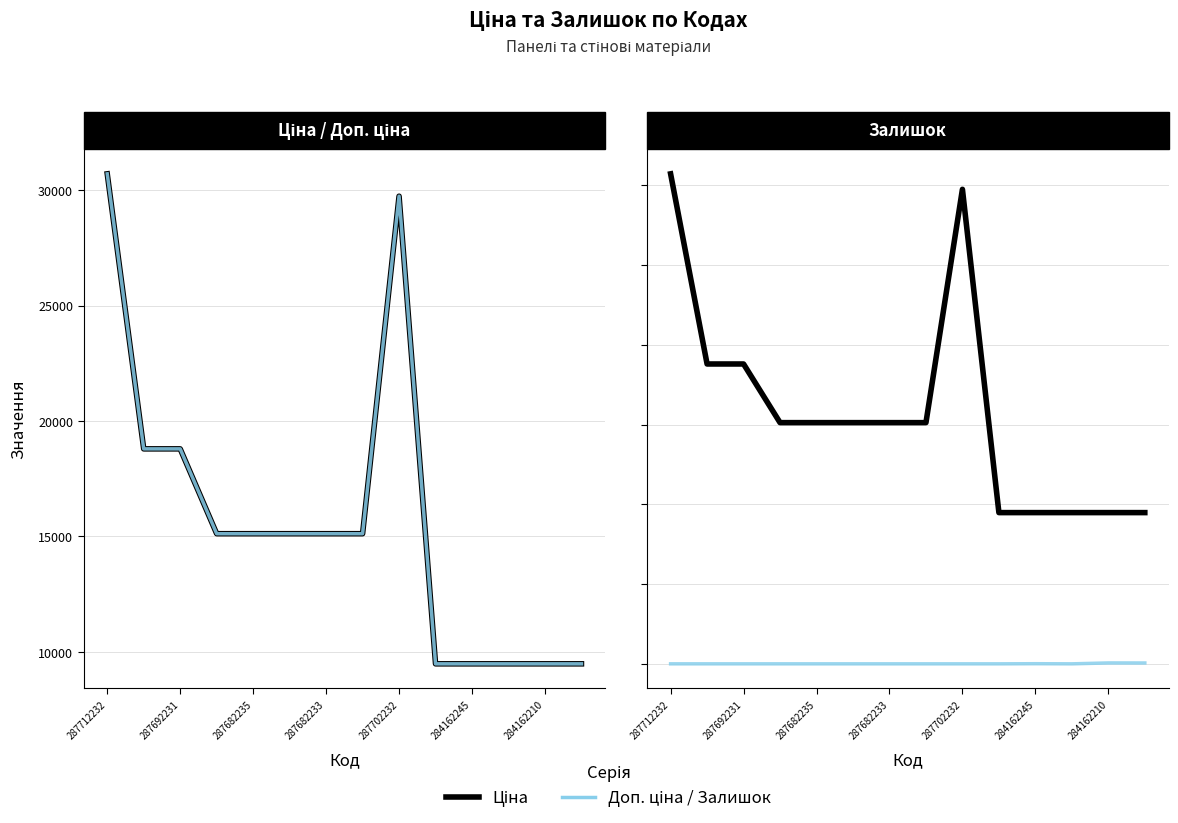

What is the difference between the highest and lowest values at 287682235?

15120.0